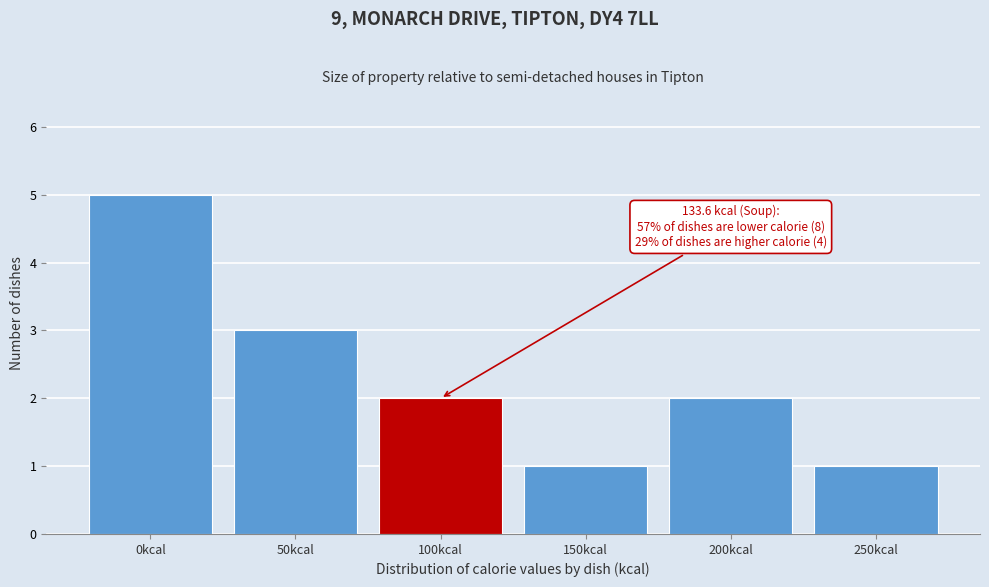

Reading left to right, extract all data points from this chart.

0kcal=5	50kcal=3	100kcal=2	150kcal=1	200kcal=2	250kcal=1